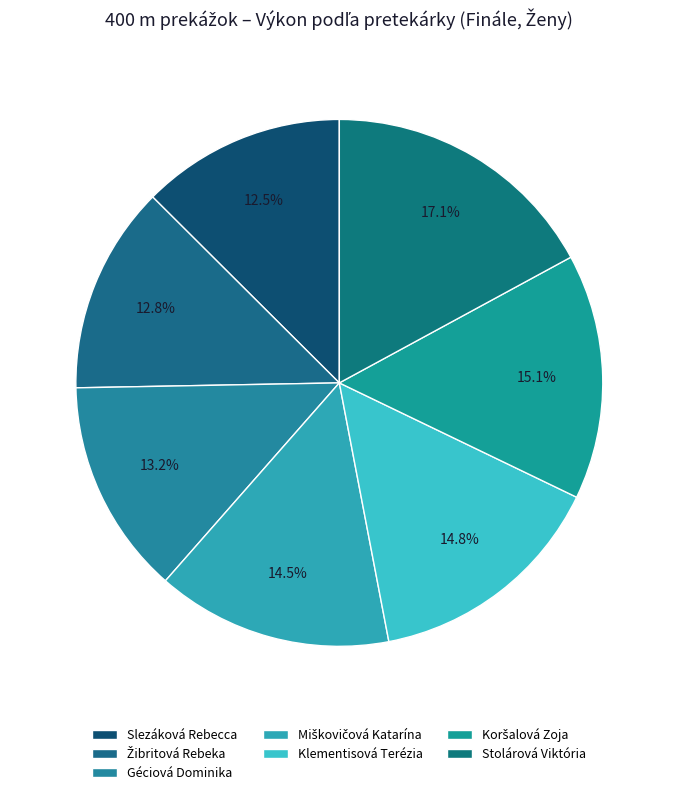

Between Koršalová Zoja and Géciová Dominika, which is larger?

Koršalová Zoja